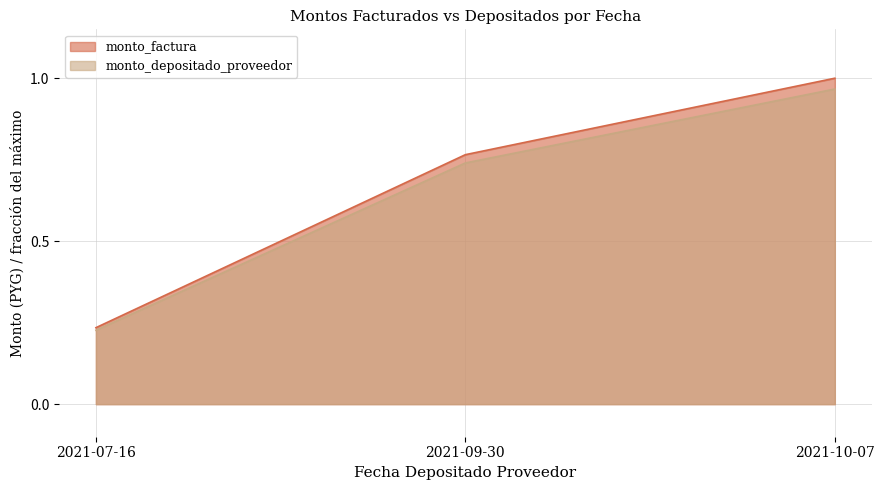

Which series has the widest spread of values?

monto_factura